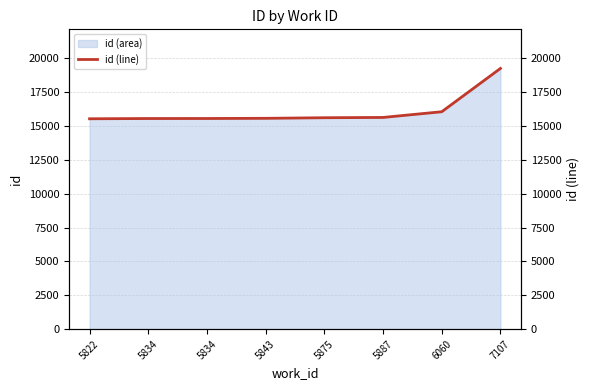

Reading left to right, what are all the values shown in this chart?

15538	15556	15558	15572	15615	15636	16057	19257